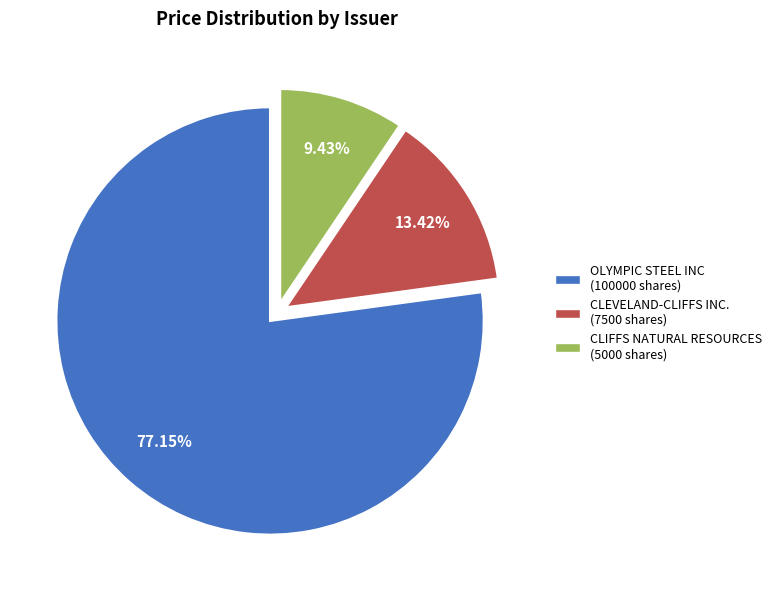

Combined, do CLEVELAND-CLIFFS INC. (7500 shares) and OLYMPIC STEEL INC (100000 shares) account for over 50%?

Yes